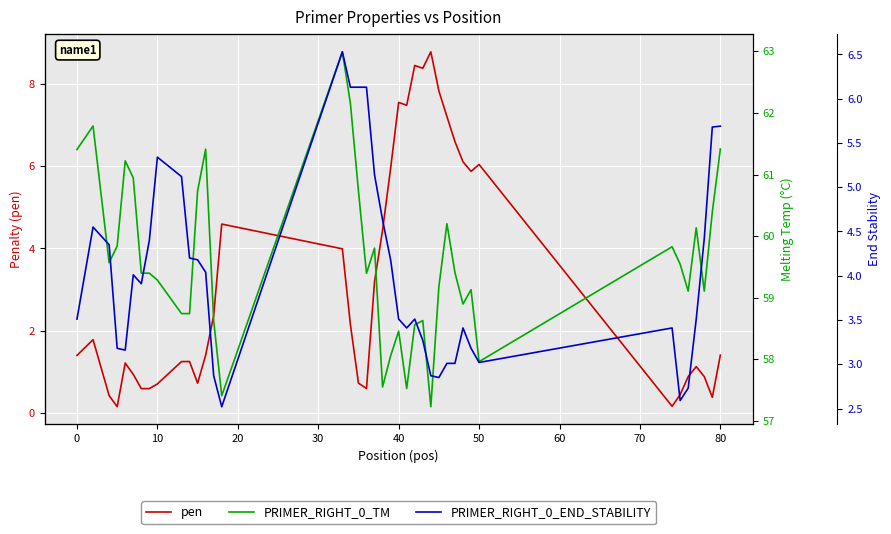

The PRIMER_RIGHT_0_TM series shows 84.3 at 50. True or false?

False